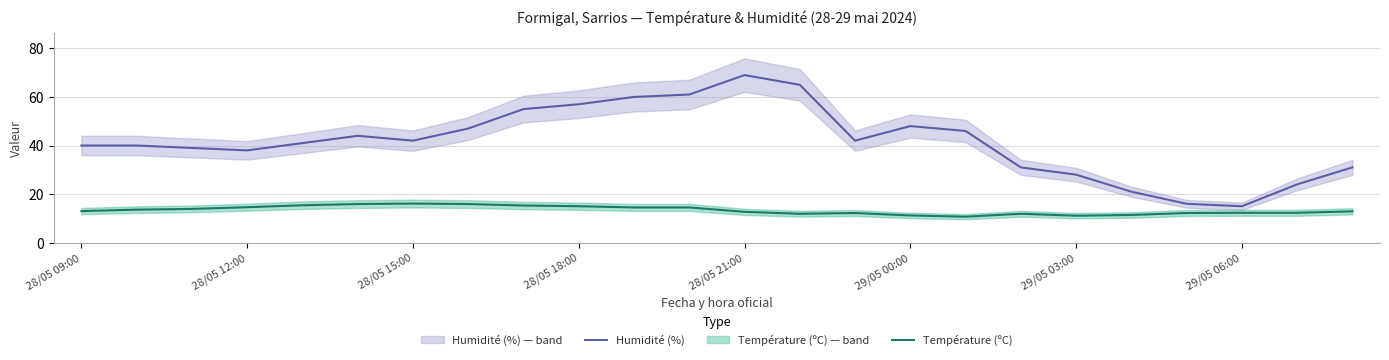

What position from the right is 11?

13